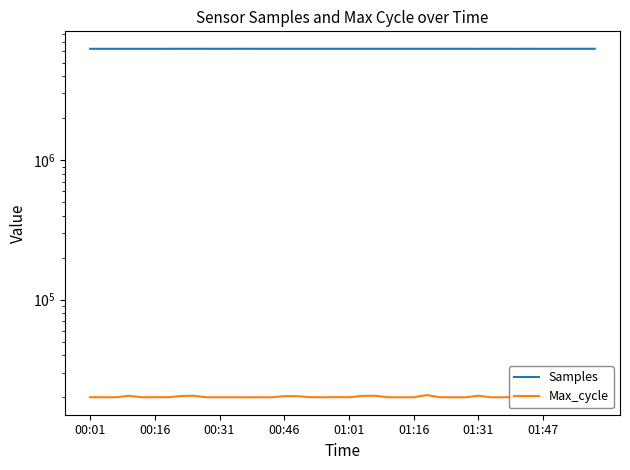

Is it true that Max_cycle equals 6320 at 00:16?

False